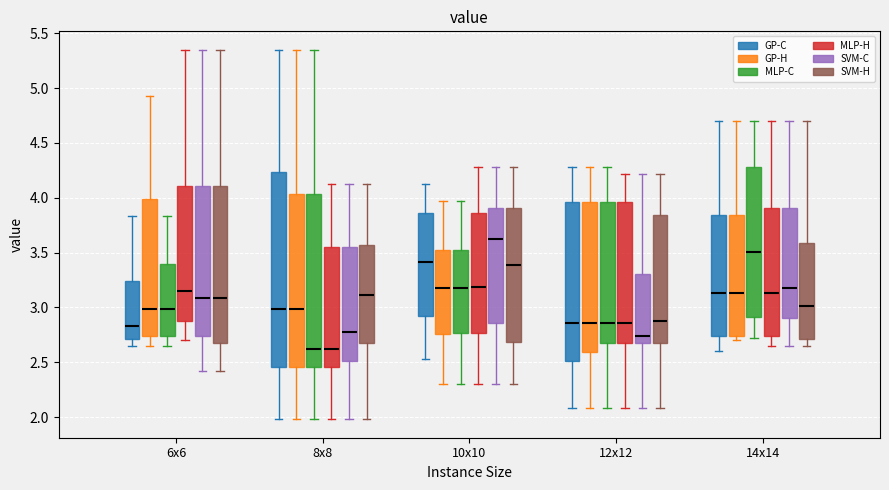

Reading left to right, read every box against the y-axis: the position of its median line, the range the box covers, and the ends of its whiskers. The values are not printed on the chart, so give them approximately, as read against the axis.

6x6 (GP-C): median 2.85, box 2.70 to 3.25, whiskers 2.65 to 3.85
6x6 (GP-H): median 3.00, box 2.75 to 4.00, whiskers 2.65 to 4.95
6x6 (MLP-C): median 3.00, box 2.75 to 3.40, whiskers 2.65 to 3.85
6x6 (MLP-H): median 3.15, box 2.90 to 4.10, whiskers 2.70 to 5.35
6x6 (SVM-C): median 3.10, box 2.75 to 4.10, whiskers 2.40 to 5.35
6x6 (SVM-H): median 3.10, box 2.70 to 4.10, whiskers 2.40 to 5.35
8x8 (GP-C): median 3.00, box 2.45 to 4.25, whiskers 2.00 to 5.35
8x8 (GP-H): median 3.00, box 2.45 to 4.05, whiskers 2.00 to 5.35
8x8 (MLP-C): median 2.65, box 2.45 to 4.05, whiskers 2.00 to 5.35
8x8 (MLP-H): median 2.65, box 2.45 to 3.55, whiskers 2.00 to 4.15
8x8 (SVM-C): median 2.80, box 2.50 to 3.55, whiskers 2.00 to 4.15
8x8 (SVM-H): median 3.10, box 2.65 to 3.55, whiskers 2.00 to 4.15
10x10 (GP-C): median 3.40, box 2.90 to 3.85, whiskers 2.55 to 4.15
10x10 (GP-H): median 3.20, box 2.75 to 3.50, whiskers 2.30 to 3.95
10x10 (MLP-C): median 3.20, box 2.75 to 3.50, whiskers 2.30 to 3.95
10x10 (MLP-H): median 3.20, box 2.75 to 3.85, whiskers 2.30 to 4.30
10x10 (SVM-C): median 3.65, box 2.85 to 3.90, whiskers 2.30 to 4.30
10x10 (SVM-H): median 3.40, box 2.70 to 3.90, whiskers 2.30 to 4.30
12x12 (GP-C): median 2.85, box 2.50 to 3.95, whiskers 2.10 to 4.30
12x12 (GP-H): median 2.85, box 2.60 to 3.95, whiskers 2.10 to 4.30
12x12 (MLP-C): median 2.85, box 2.70 to 3.95, whiskers 2.10 to 4.30
12x12 (MLP-H): median 2.85, box 2.70 to 3.95, whiskers 2.10 to 4.20
12x12 (SVM-C): median 2.75, box 2.70 to 3.30, whiskers 2.10 to 4.20
12x12 (SVM-H): median 2.90, box 2.70 to 3.85, whiskers 2.10 to 4.20
14x14 (GP-C): median 3.15, box 2.75 to 3.85, whiskers 2.60 to 4.70
14x14 (GP-H): median 3.15, box 2.75 to 3.85, whiskers 2.70 to 4.70
14x14 (MLP-C): median 3.50, box 2.90 to 4.30, whiskers 2.70 to 4.70
14x14 (MLP-H): median 3.15, box 2.75 to 3.90, whiskers 2.65 to 4.70
14x14 (SVM-C): median 3.20, box 2.90 to 3.90, whiskers 2.65 to 4.70
14x14 (SVM-H): median 3.00, box 2.70 to 3.60, whiskers 2.65 to 4.70